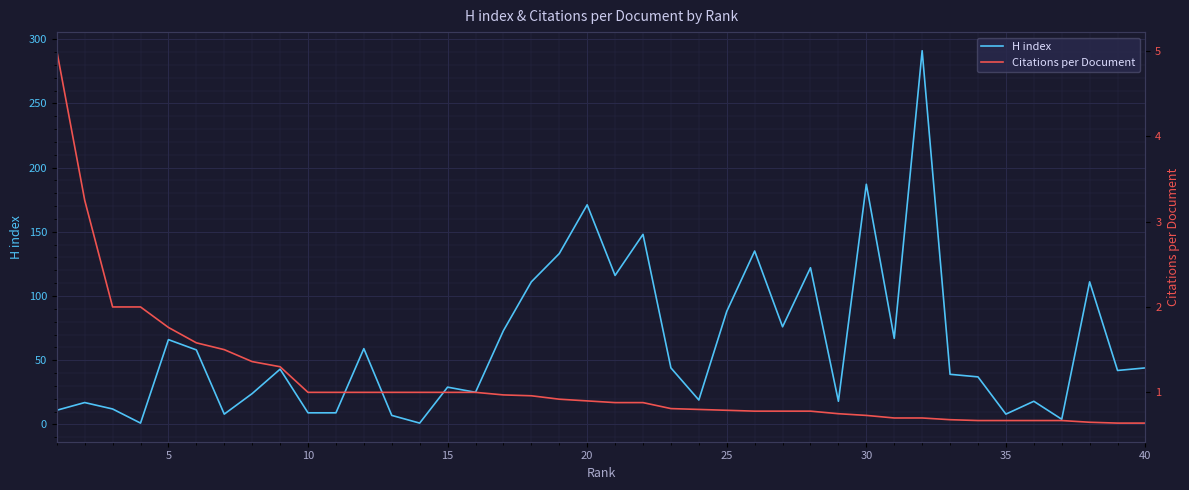

Is it true that H index equals 150 at 25?

False